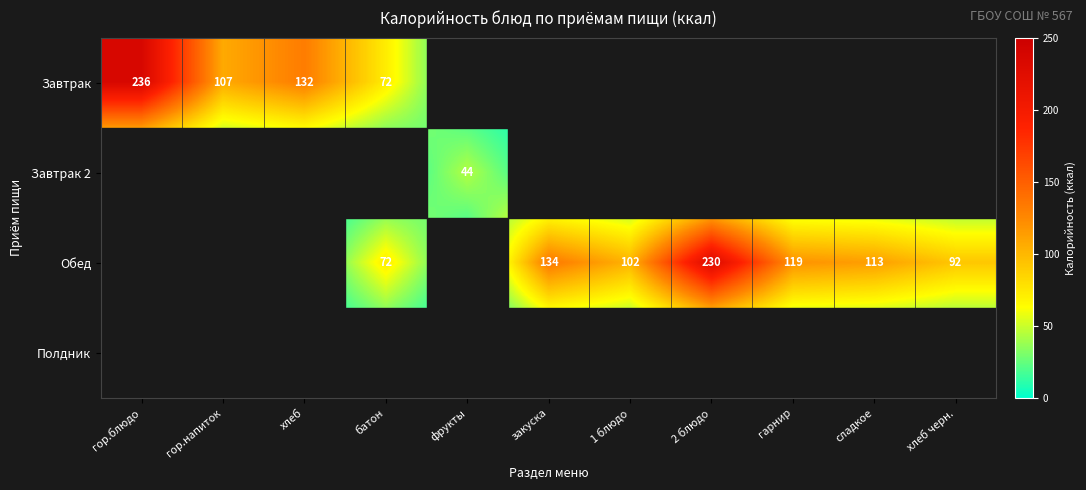

Which category has the highest value across all series?

гор.блюдо